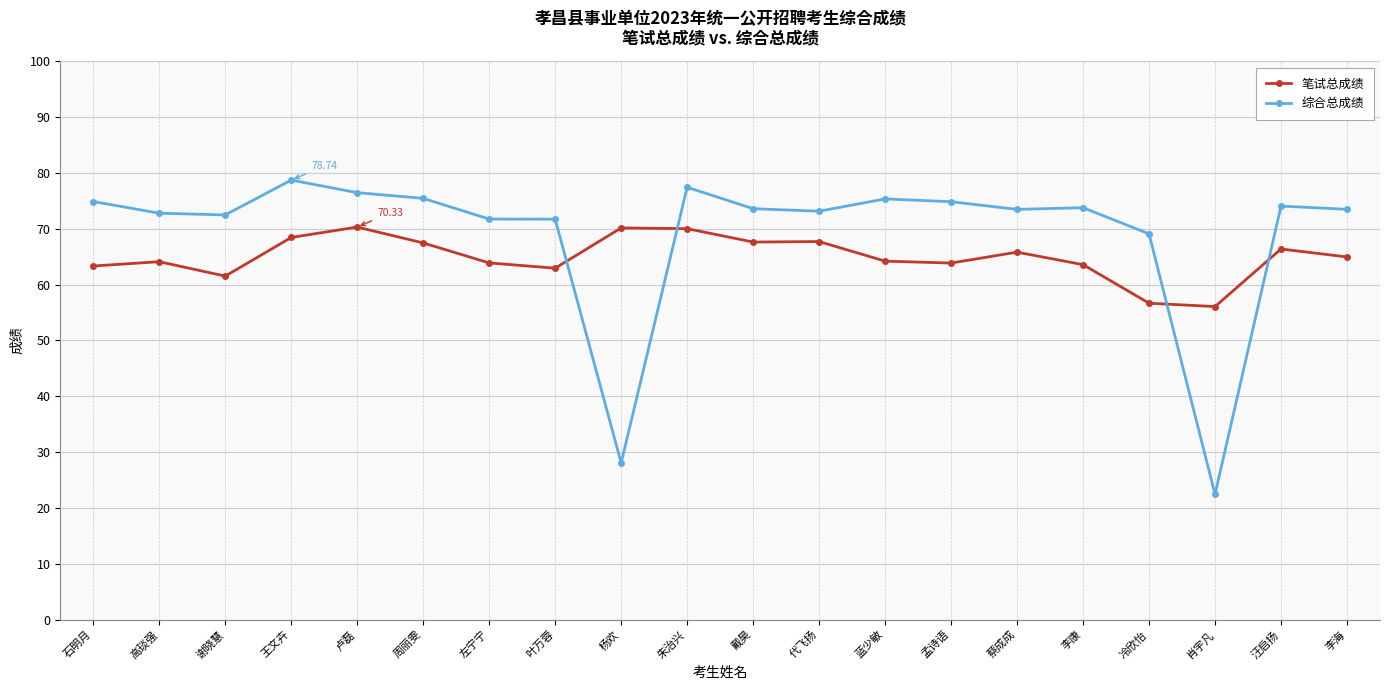

What is the label of the 5th point from the right?

李康